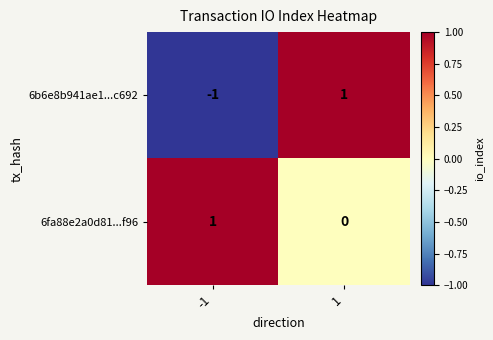

At which category is the sum across all series the highest?

1